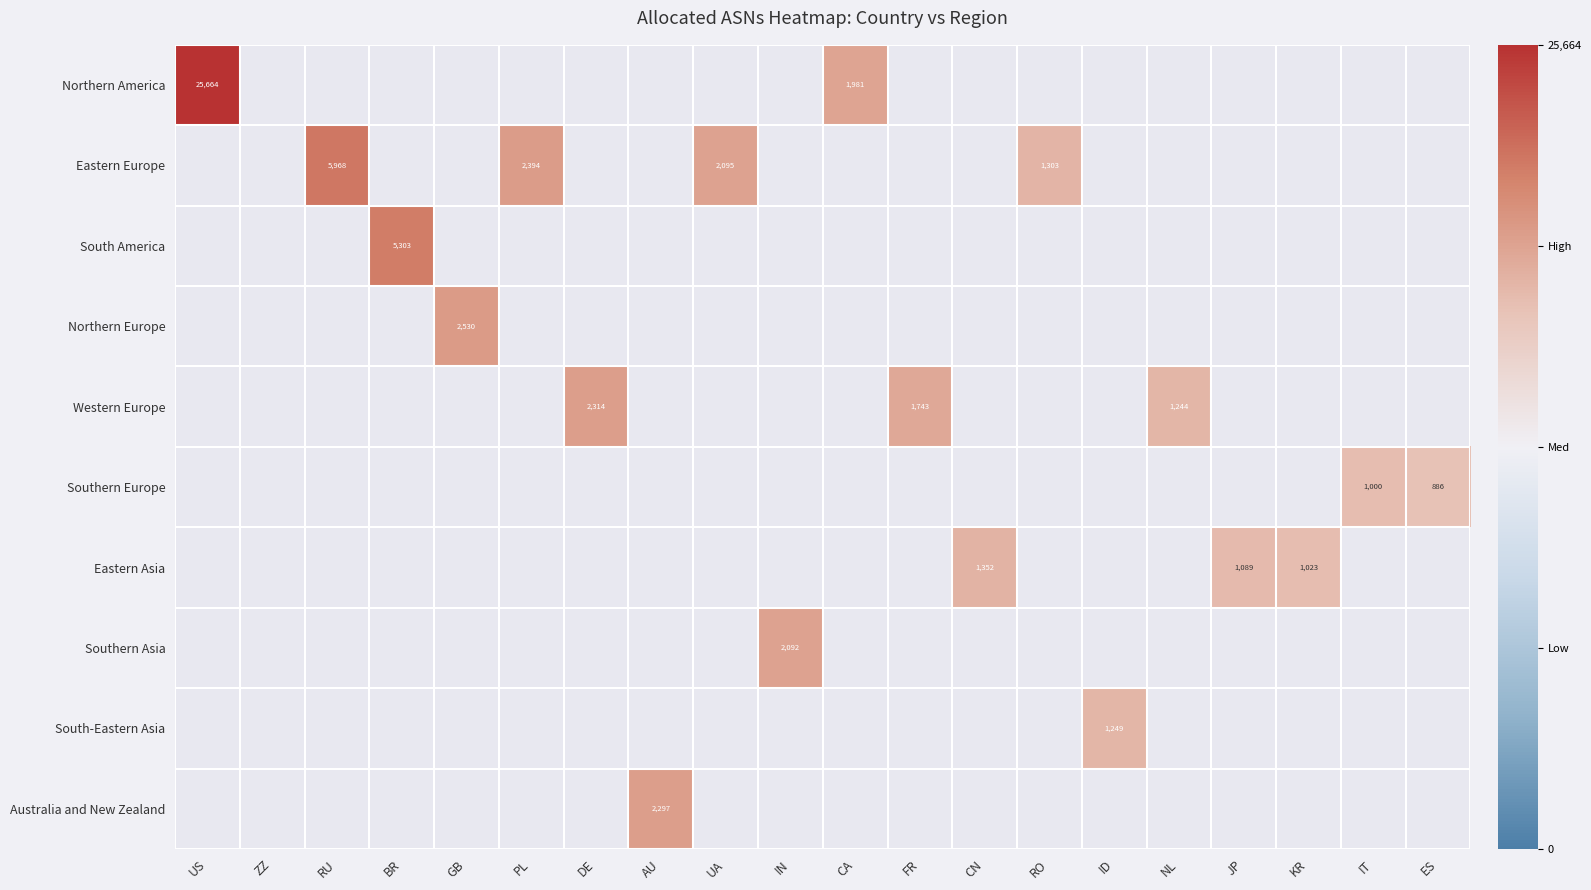

The Southern Europe series shows 886 at ES. True or false?

True